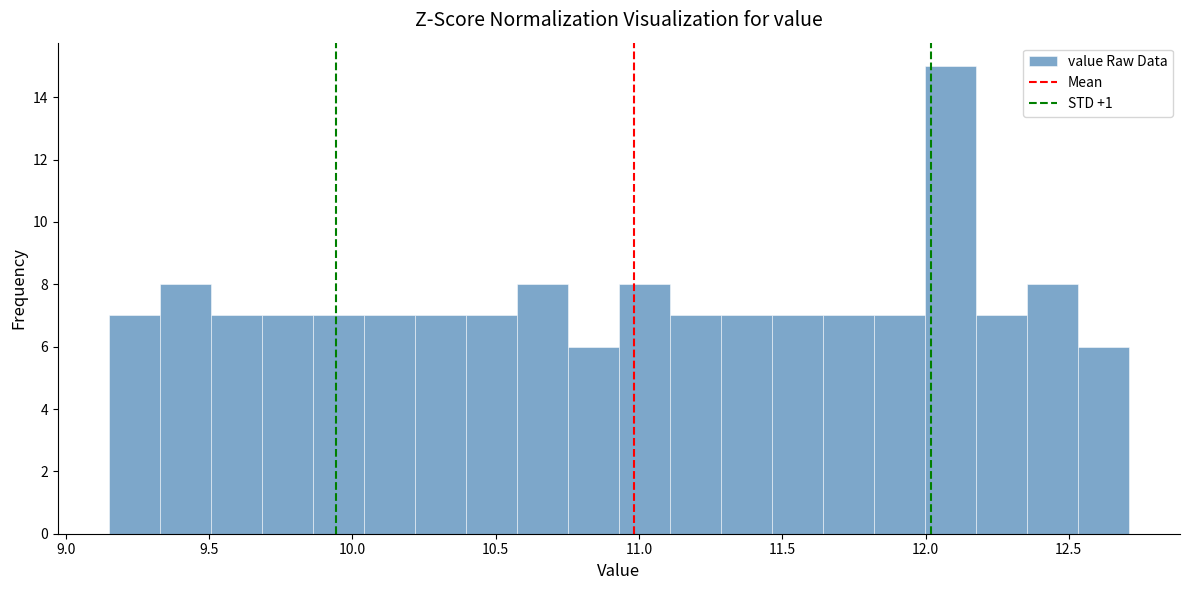

Read against the x-axis, roughly where is the centre of the tallest bar?

12.10